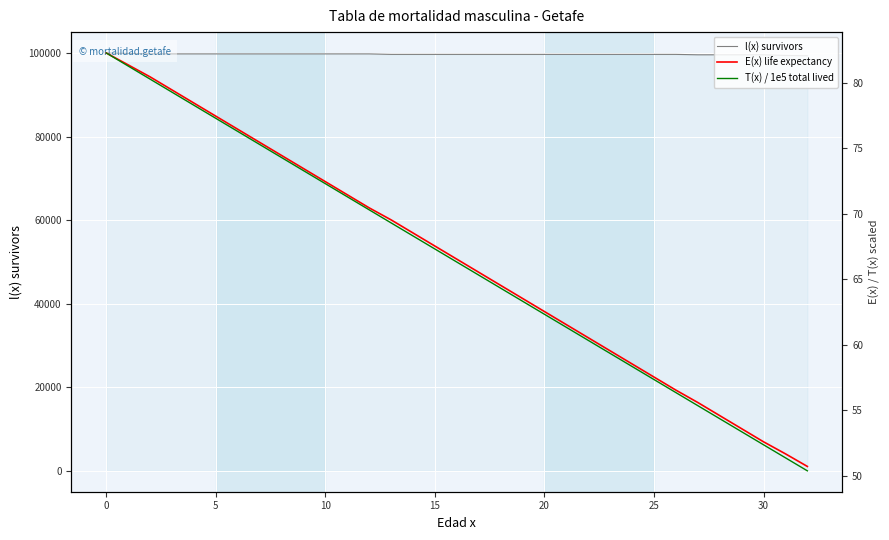

At 14, list the series in order from largest to smallest.

l(x) survivors, E(x) life expectancy, T(x) / 1e5 total lived